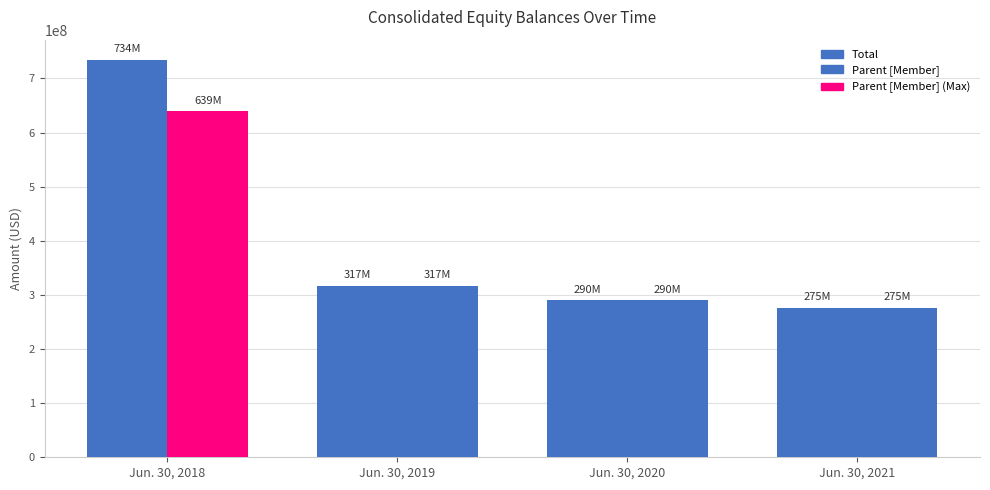

How many bars are there in each group?

2